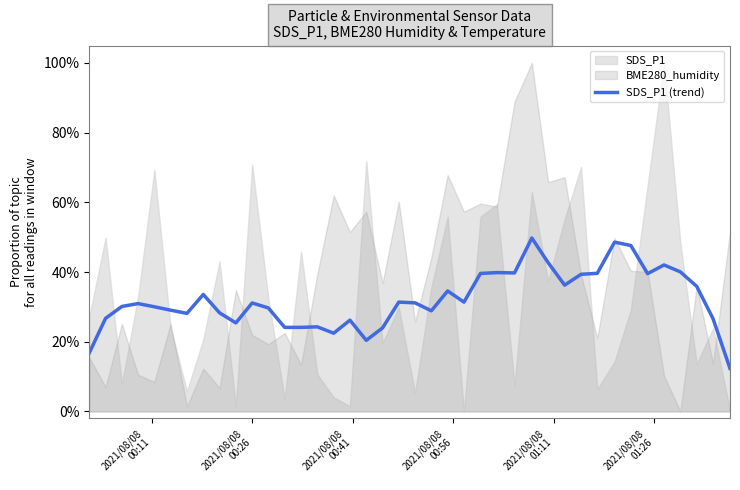

True or false: the data shows 0.4 at 6.

False